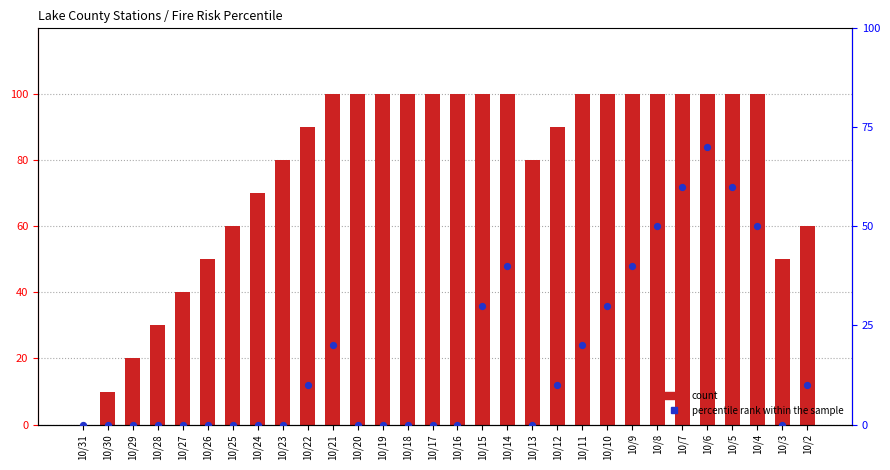

What is the total value across all series at 10/23?

80